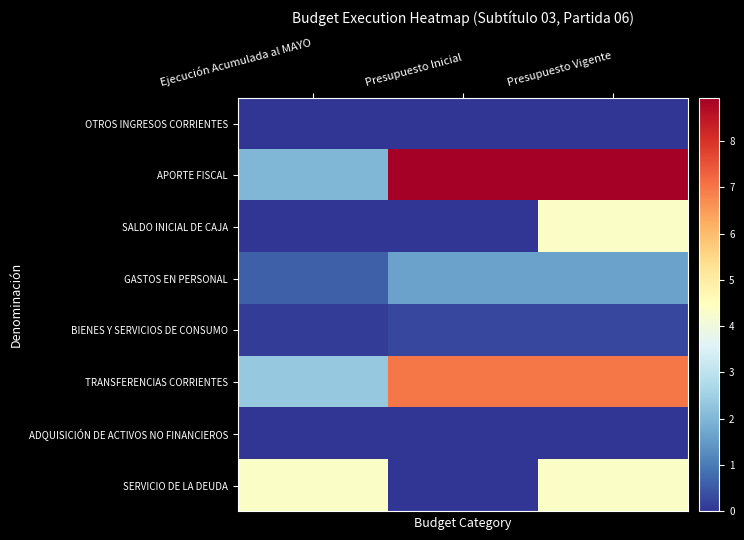

Which series has the largest range (max minus min)?

APORTE FISCAL